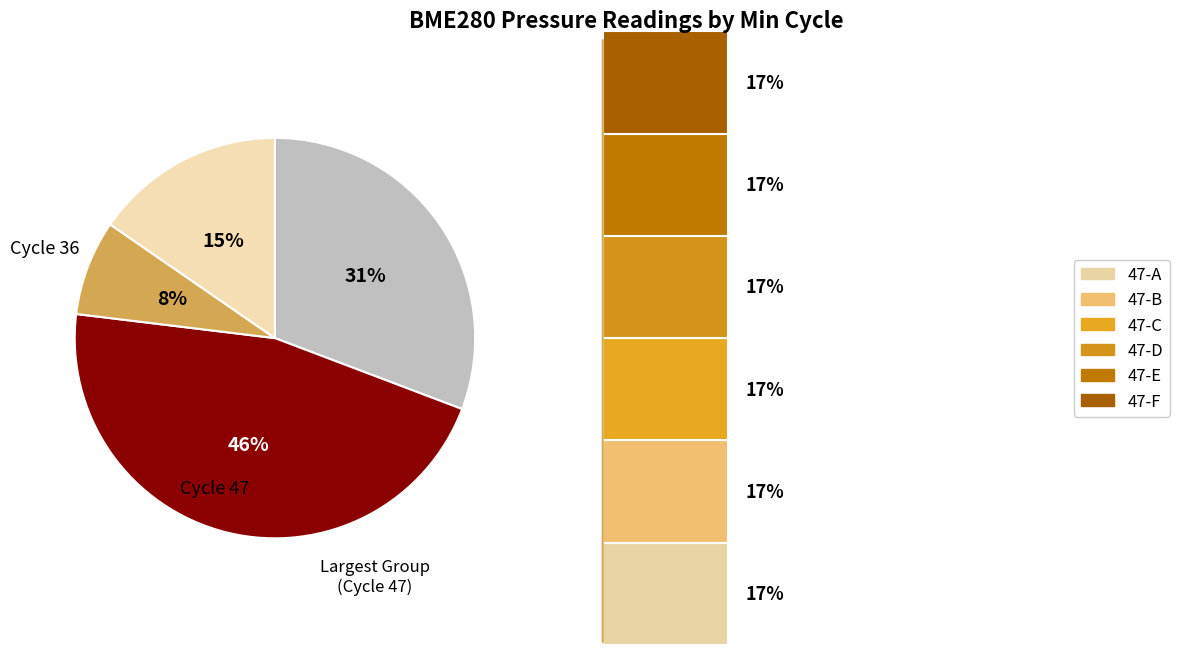

Is there a majority slice in this chart?

No